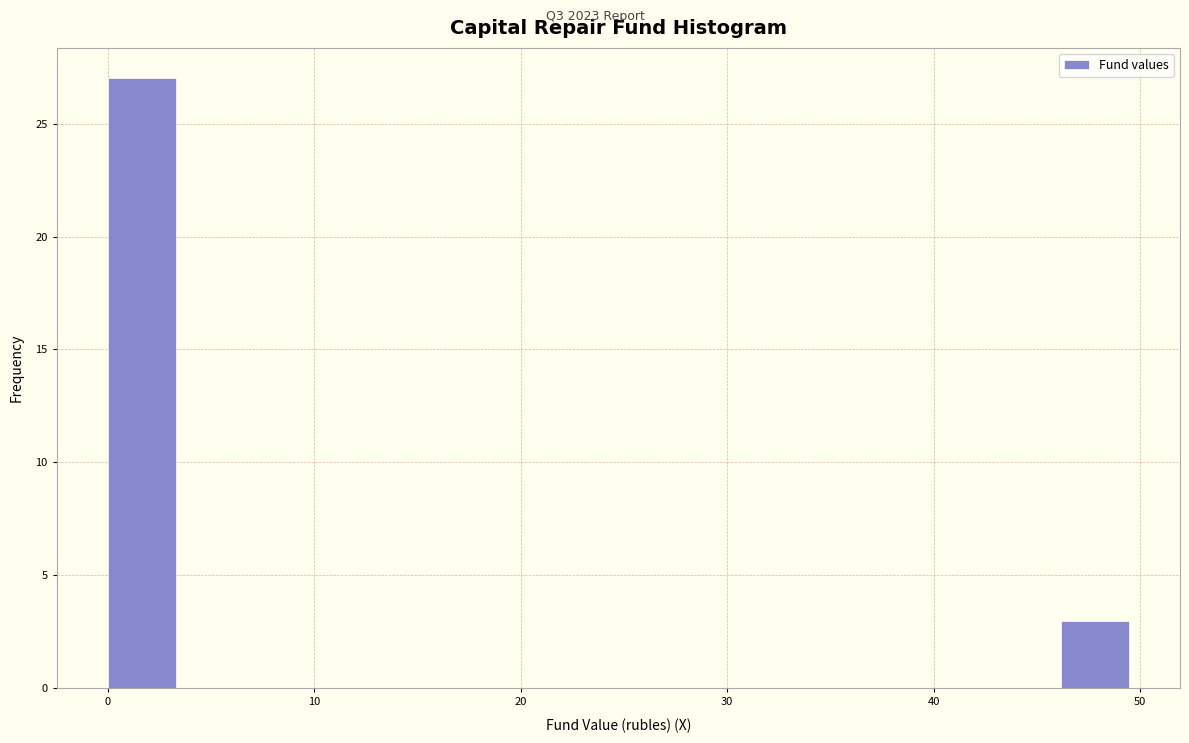

Read against the x-axis, roughly where is the centre of the tallest bar?

2